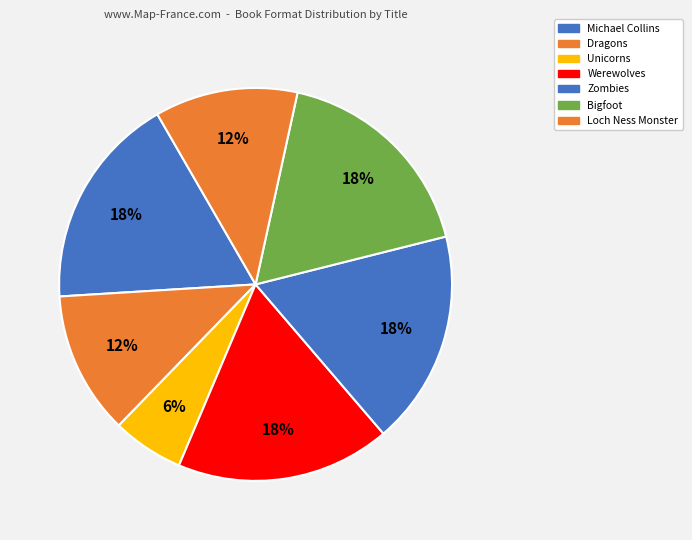

How many slices are in this pie chart?

7